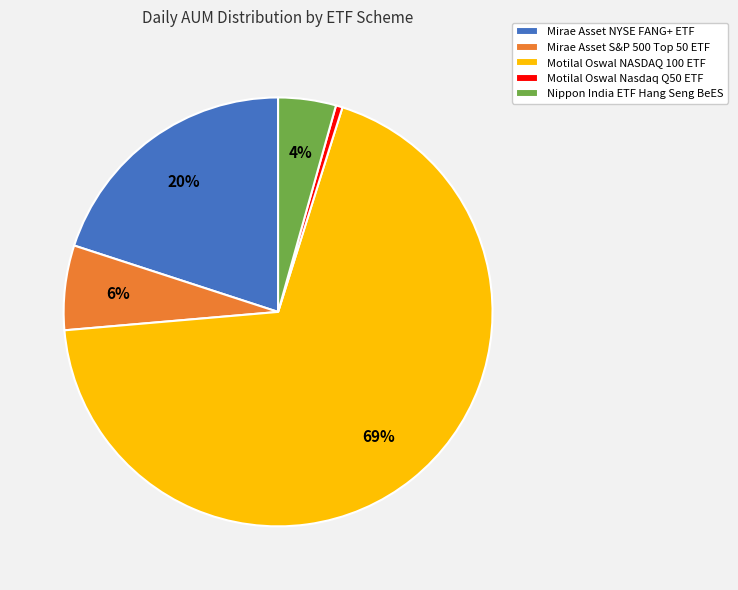

Is it true that Mirae Asset NYSE FANG+ ETF is 20% of the pie?

True